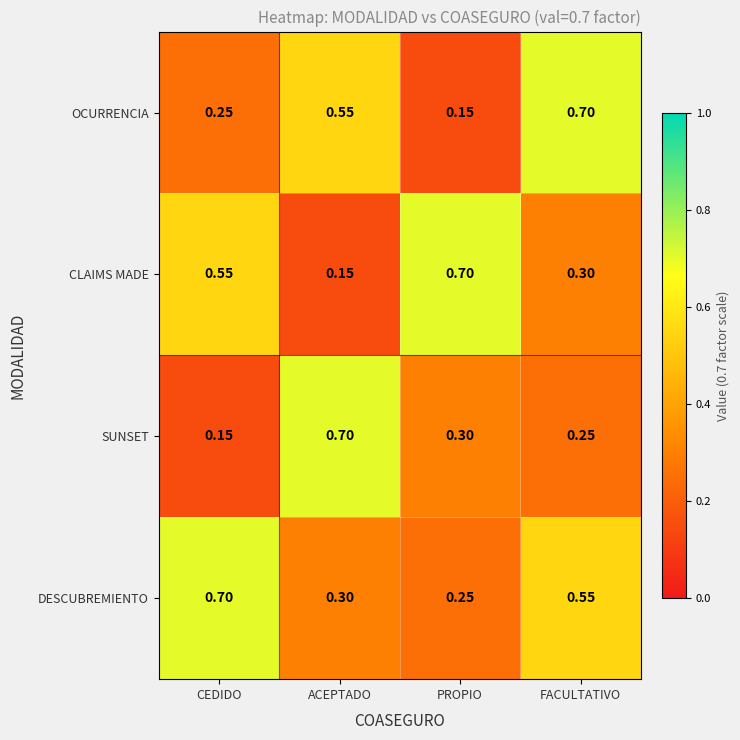

Which series has the largest total across all categories?

DESCUBREMIENTO